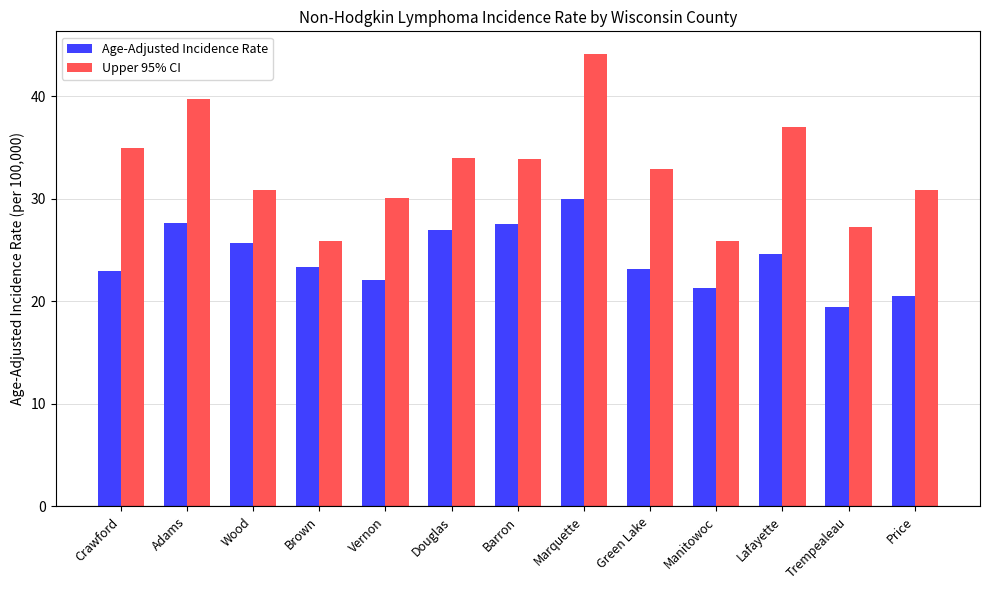

Which series has the largest range (max minus min)?

Upper 95% CI